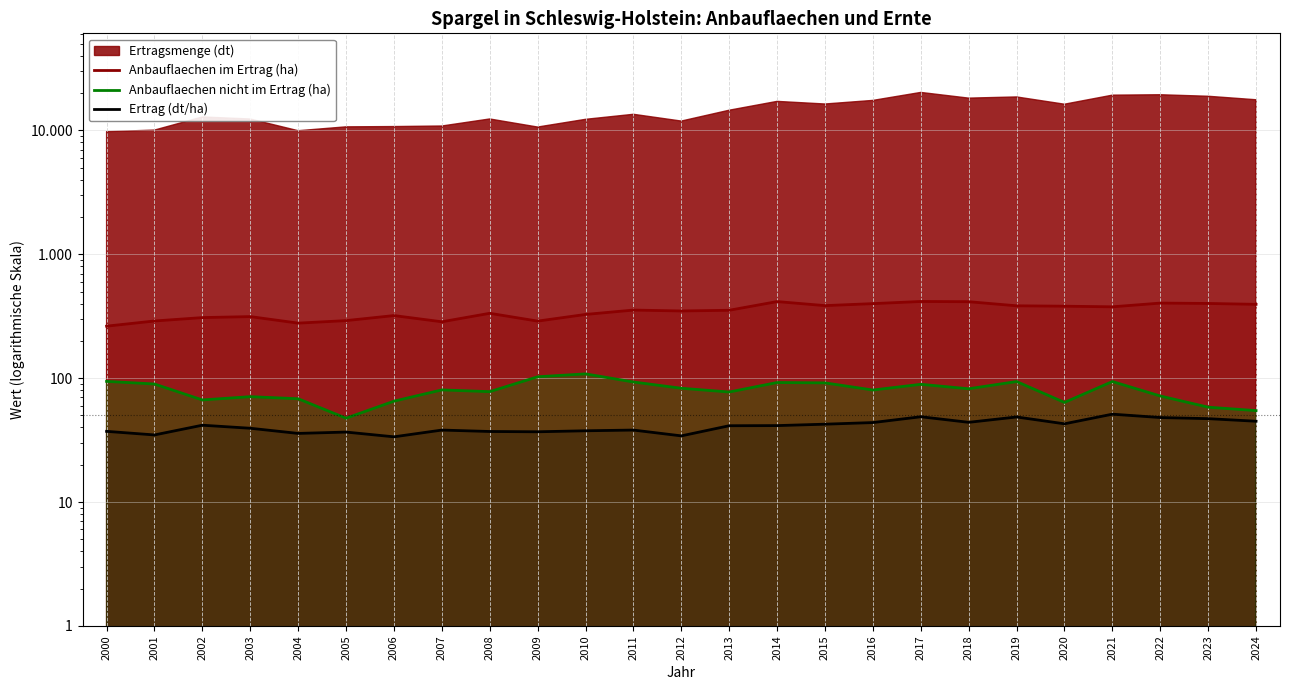

Is the value of Anbauflaechen nicht im Ertrag (ha) at 2008 greater than the value of Ertrag (dt/ha) at 2005?

Yes